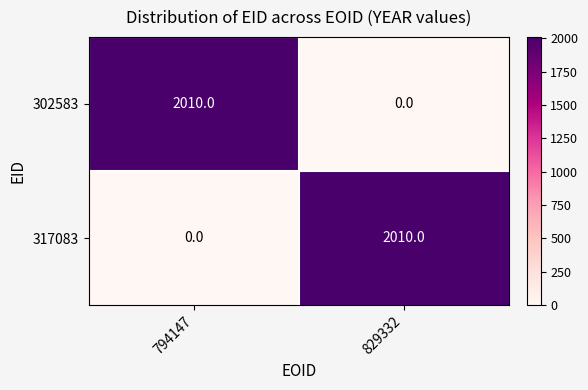

Is the value of 302583 at 829332 greater than the value of 317083 at 829332?

No